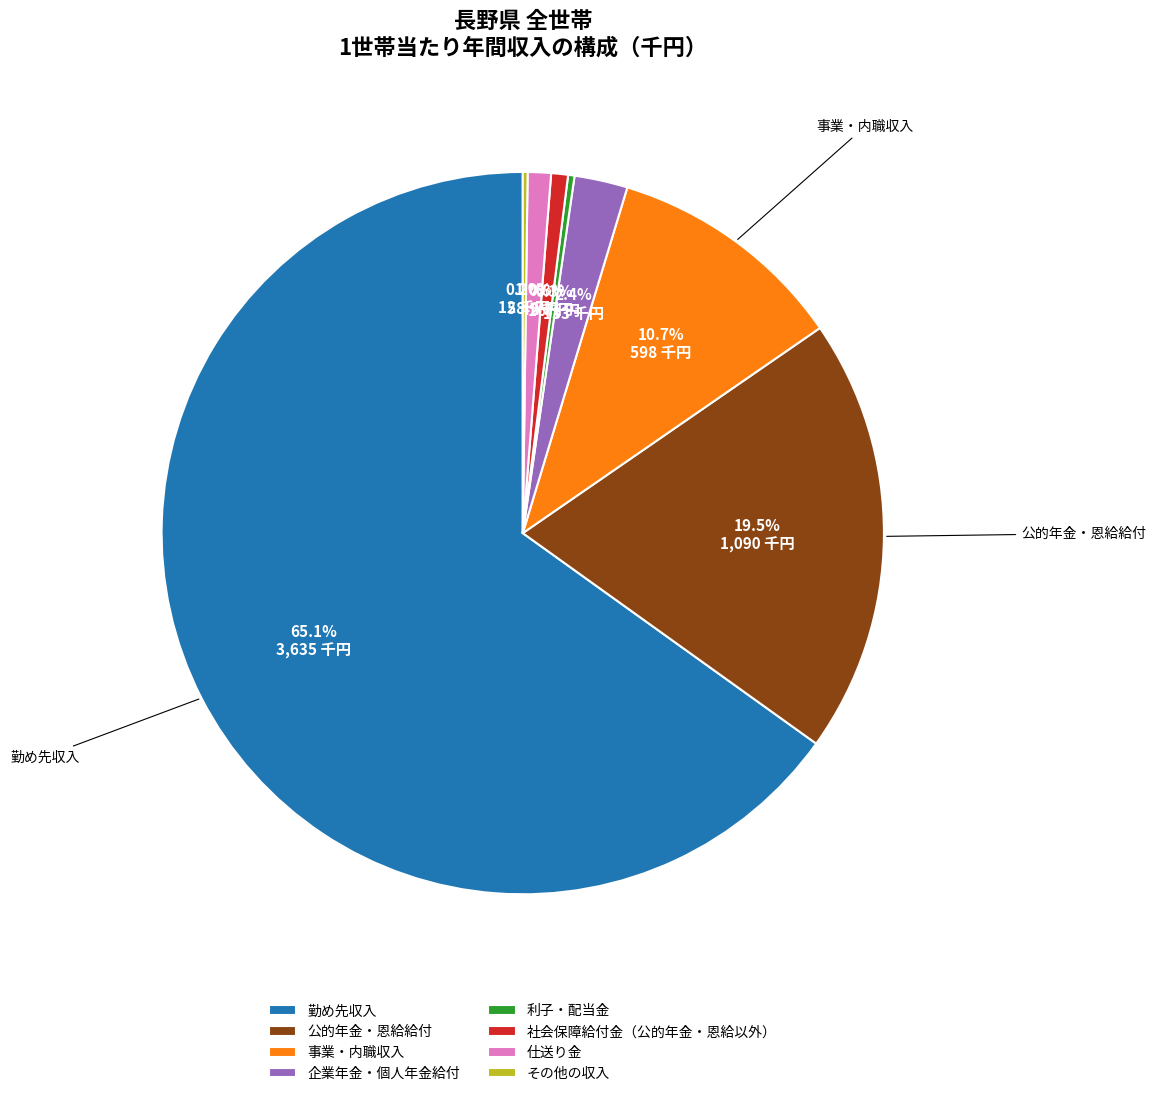

What is the ratio of the value at 公的年金・恩給給付 to the value at 利子・配当金?

68.1